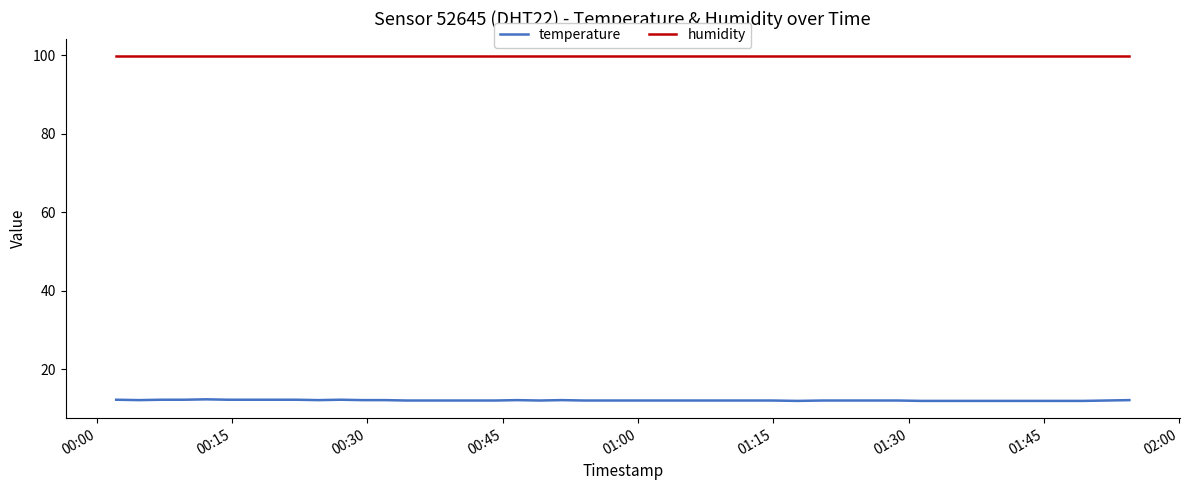

True or false: humidity and temperature intersect in this chart.

False